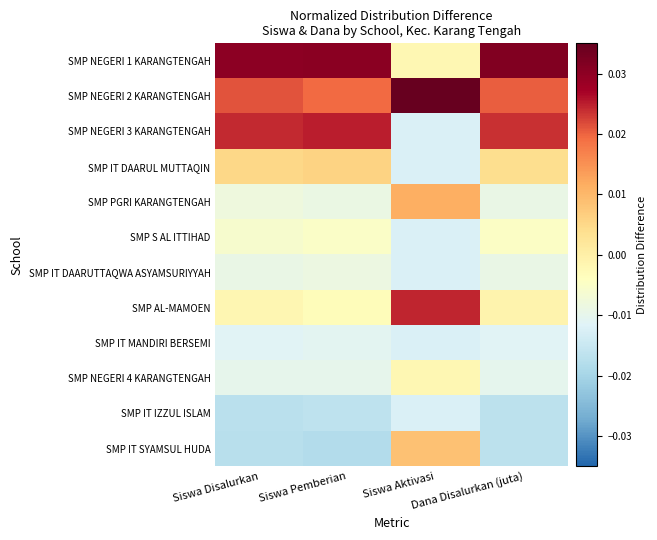

Count the number of categories in the chart.

4